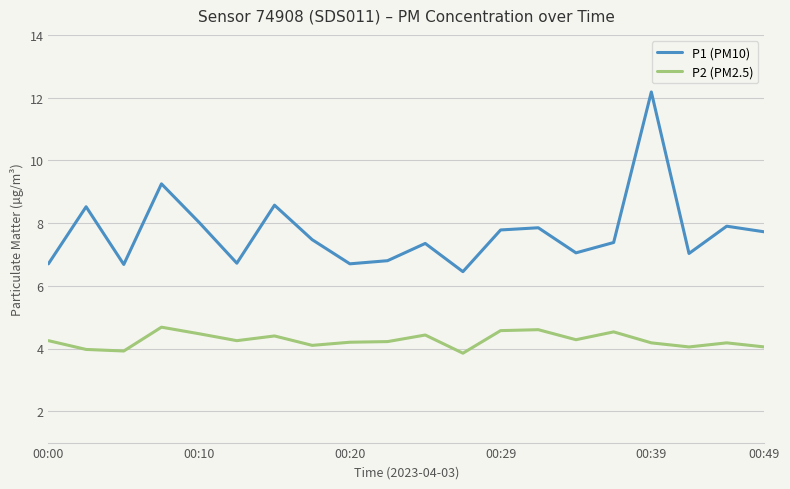

Rank the series by their average value, from highest to lowest.

P1 (PM10), P2 (PM2.5)